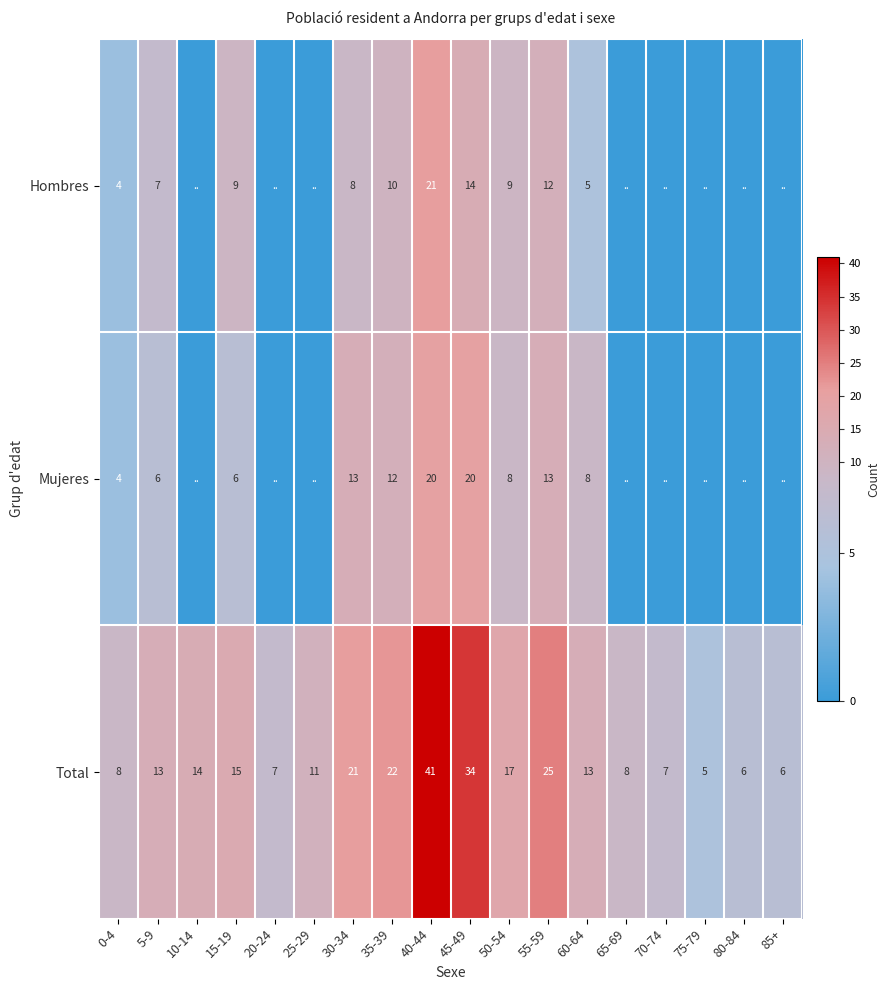

What is the greatest value displayed?

41